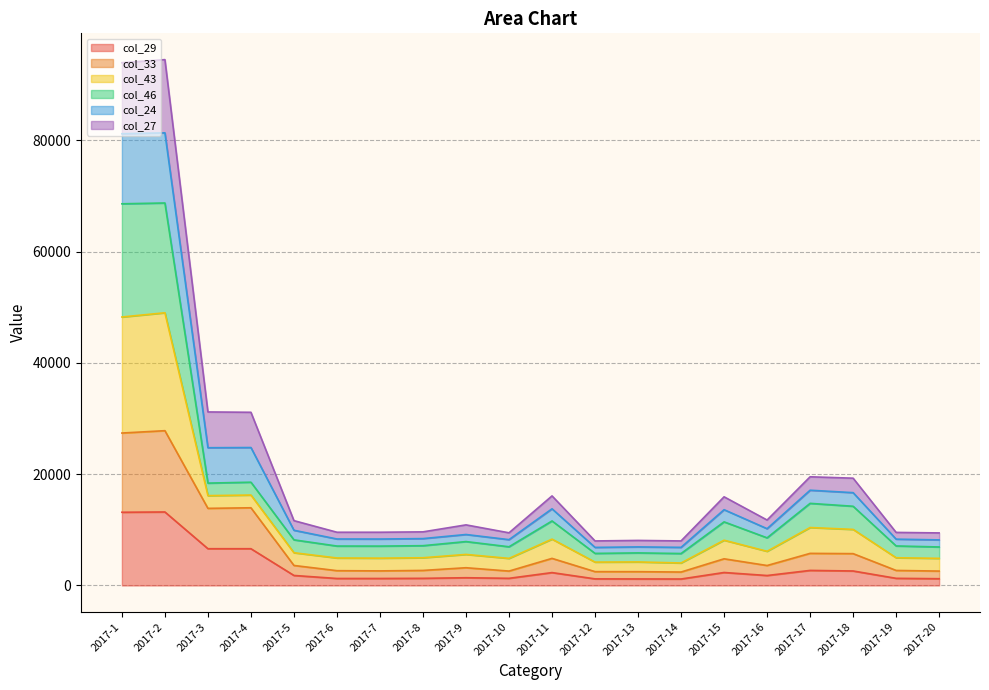

What are all the series names shown in the legend?

col_29, col_33, col_43, col_46, col_24, col_27